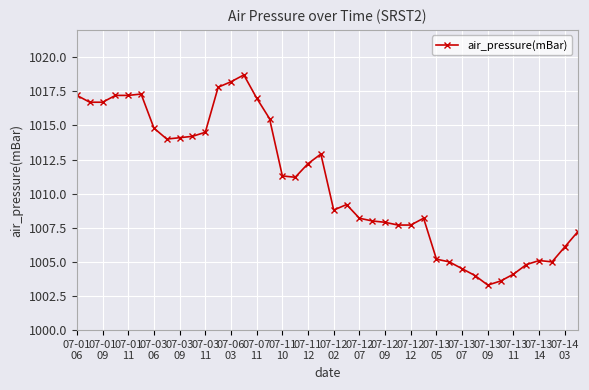

How many data points are less than 1011?

20